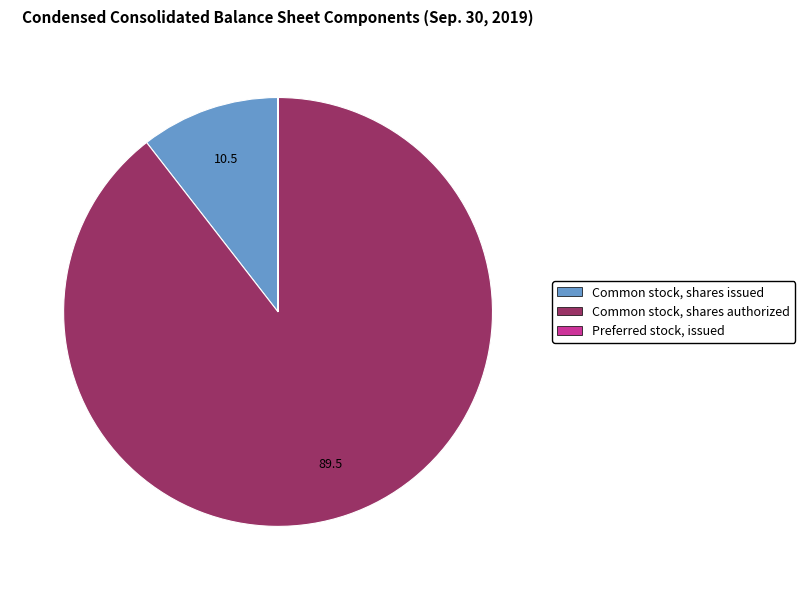

Approximately how many times larger is the value at Common stock, shares authorized compared to Common stock, shares issued?

8.5